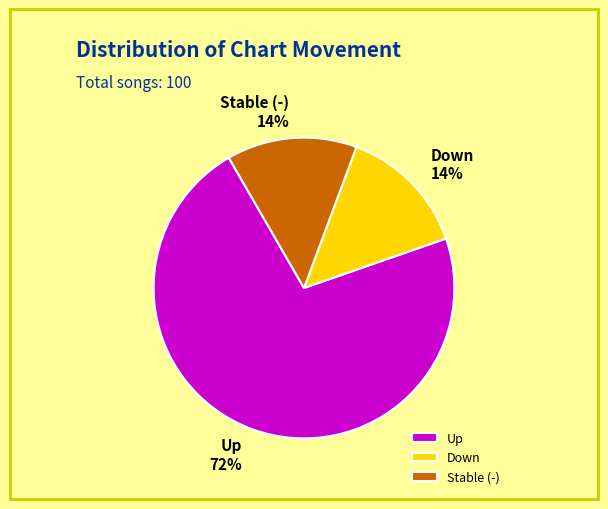

To the nearest percent, what percentage of the pie is Up?

72%